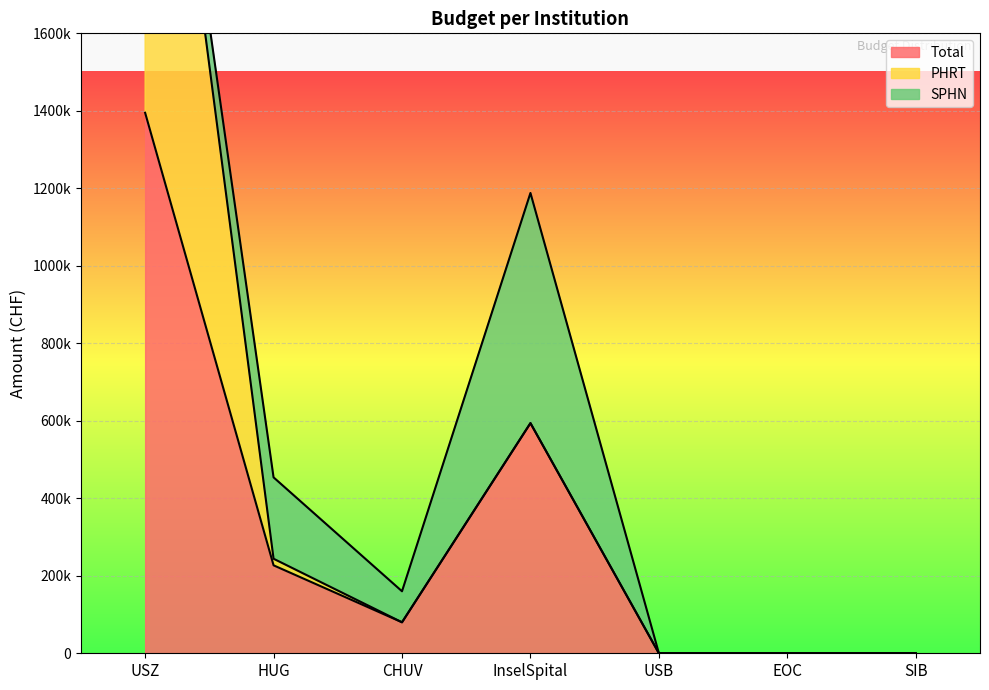

Reading left to right, transcribe all the data shown in this chart.

Total: USZ=1395000	HUG=227000	CHUV=80000	InselSpital=594000	USB=0	EOC=0	SIB=0
PHRT: USZ=1395000	HUG=17000	CHUV=0	InselSpital=0	USB=0	EOC=0	SIB=0
SPHN: USZ=0	HUG=210000	CHUV=80000	InselSpital=594000	USB=0	EOC=0	SIB=0